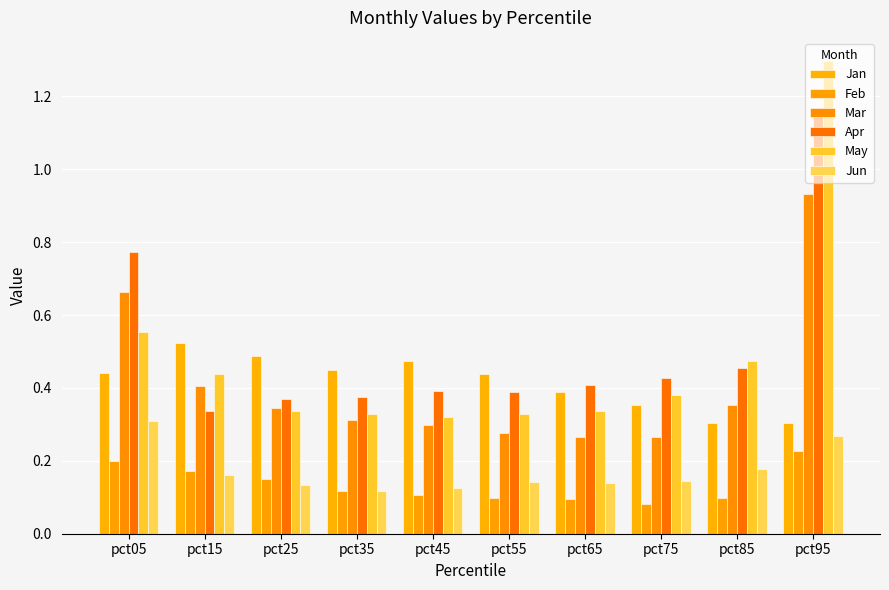

How many bars are there in each group?

6